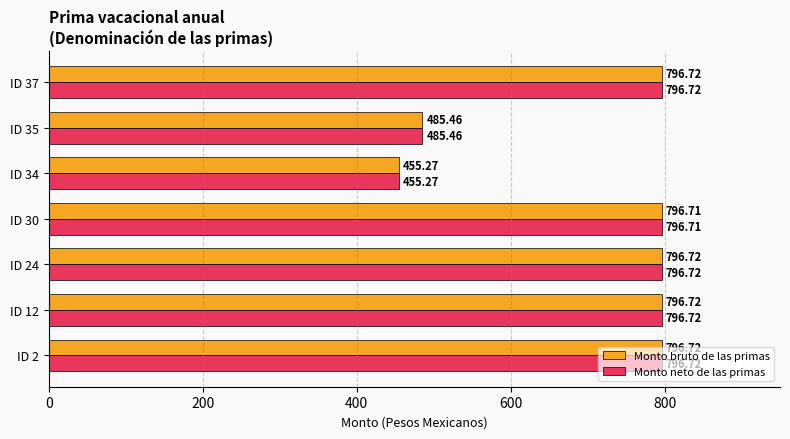

Is the value of Monto bruto de las primas at ID 34 greater than the value of Monto neto de las primas at ID 37?

No